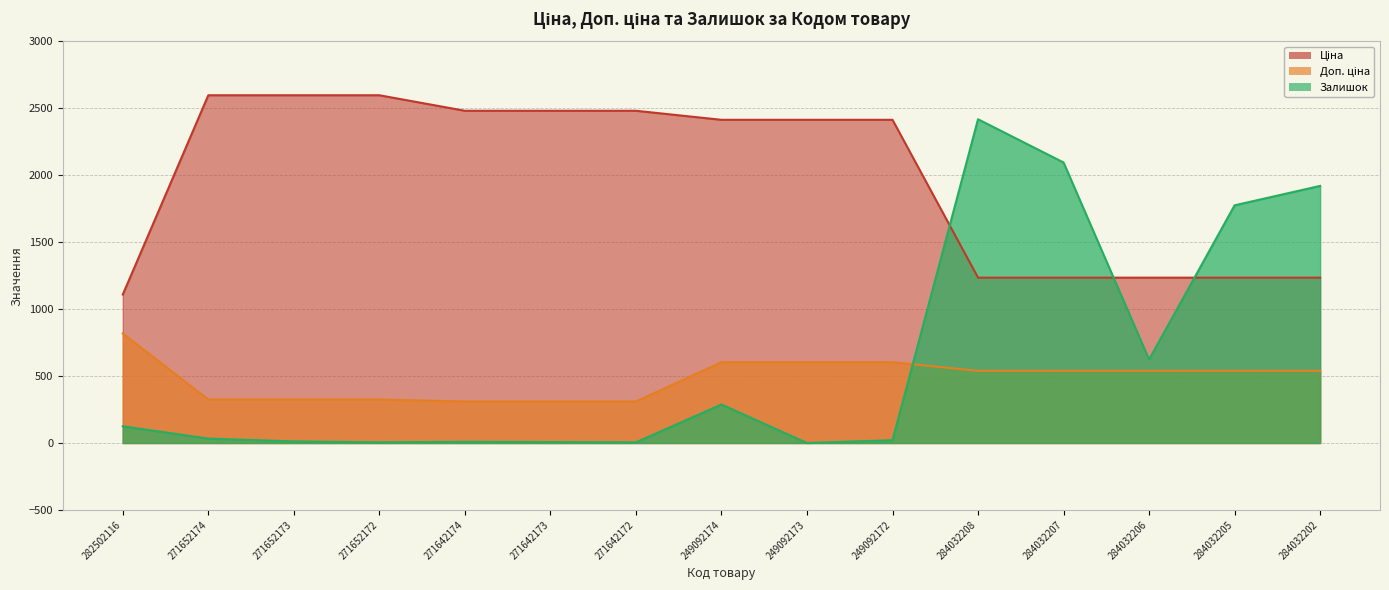

True or false: Залишок has a value of 5.0 at 271642172.

True